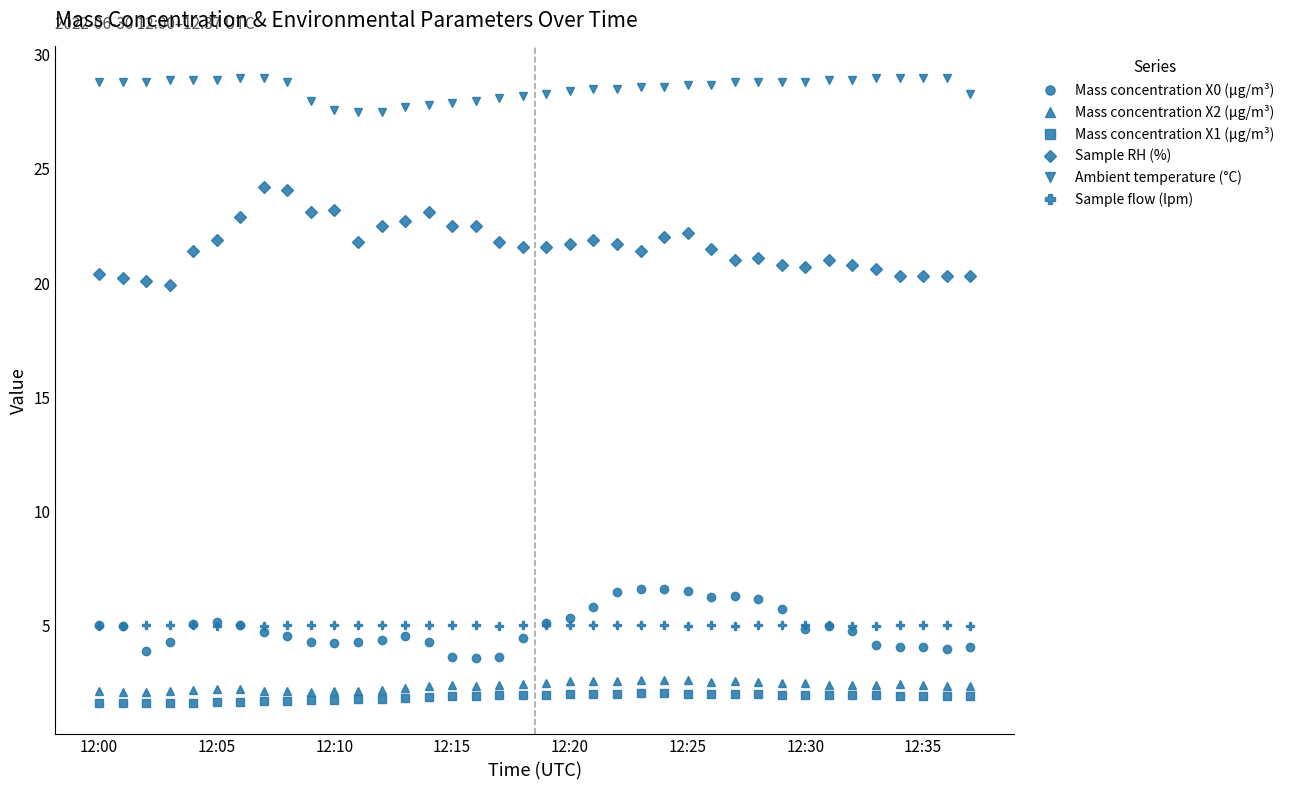

At how many categories does at least one series exceed 12?

38